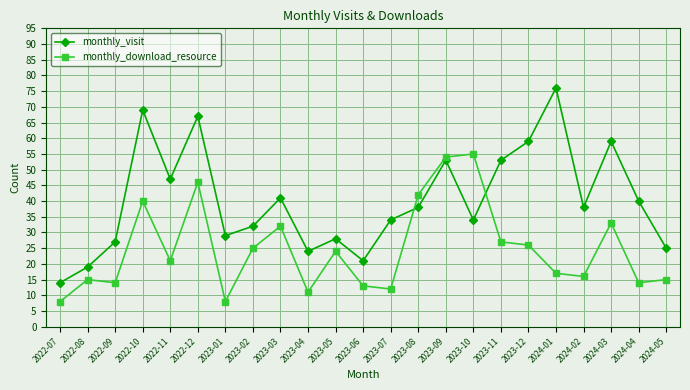

What is the sum of all monthly_visit values?

927